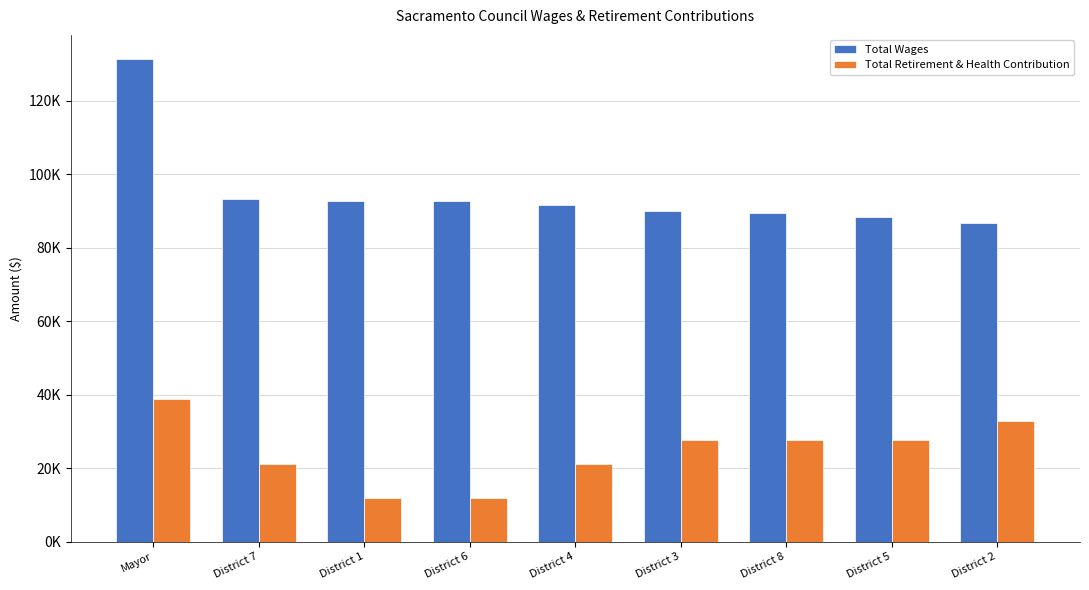

Are the bars horizontal?

No